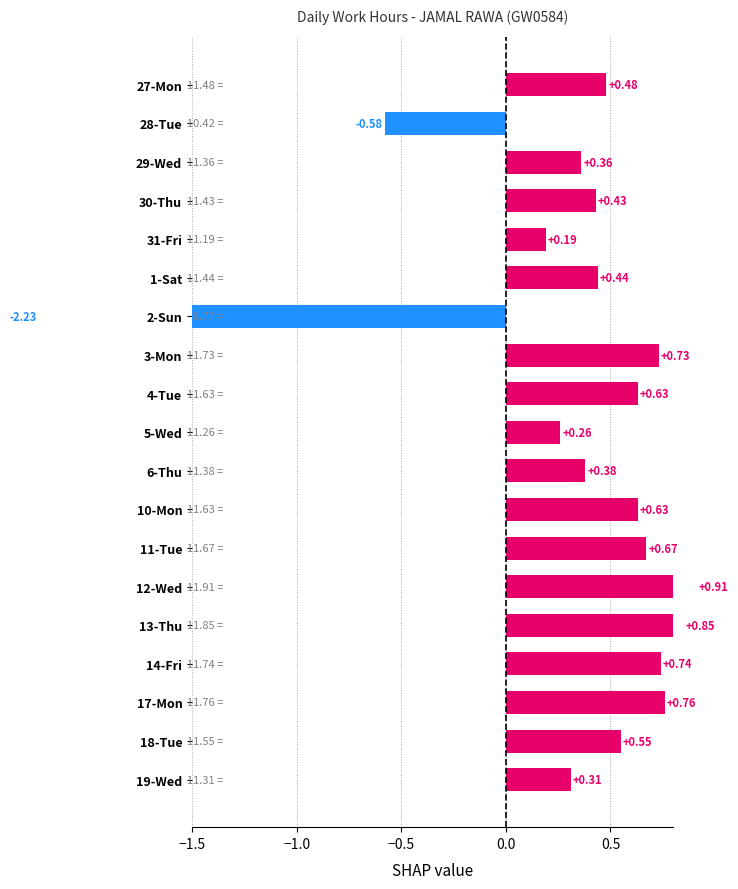

What is the average value?

0.3